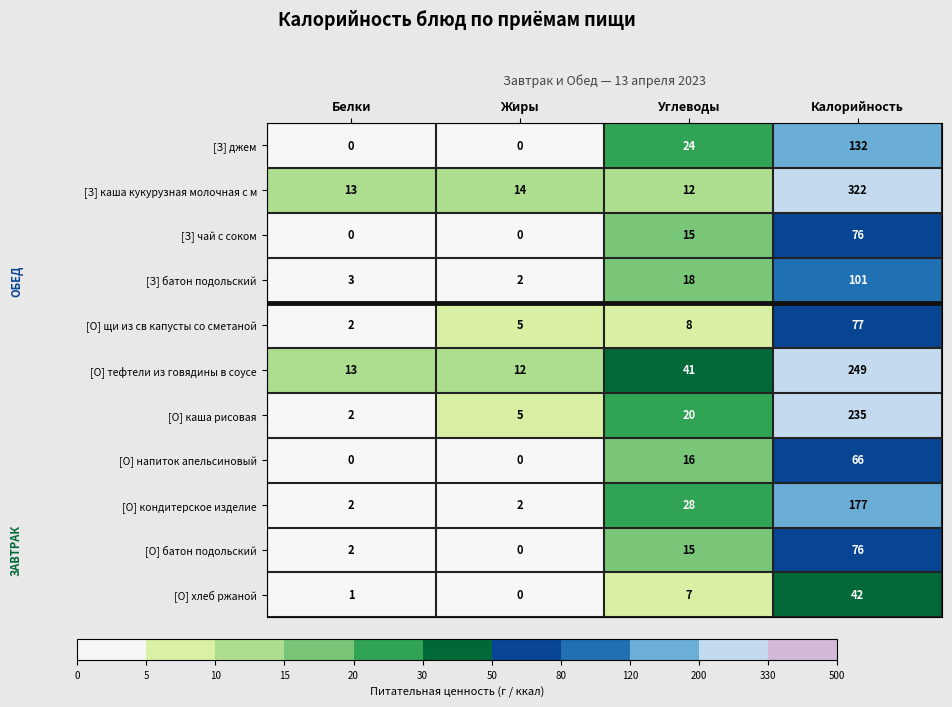

What is the difference between the highest and lowest values at Углеводы?

34